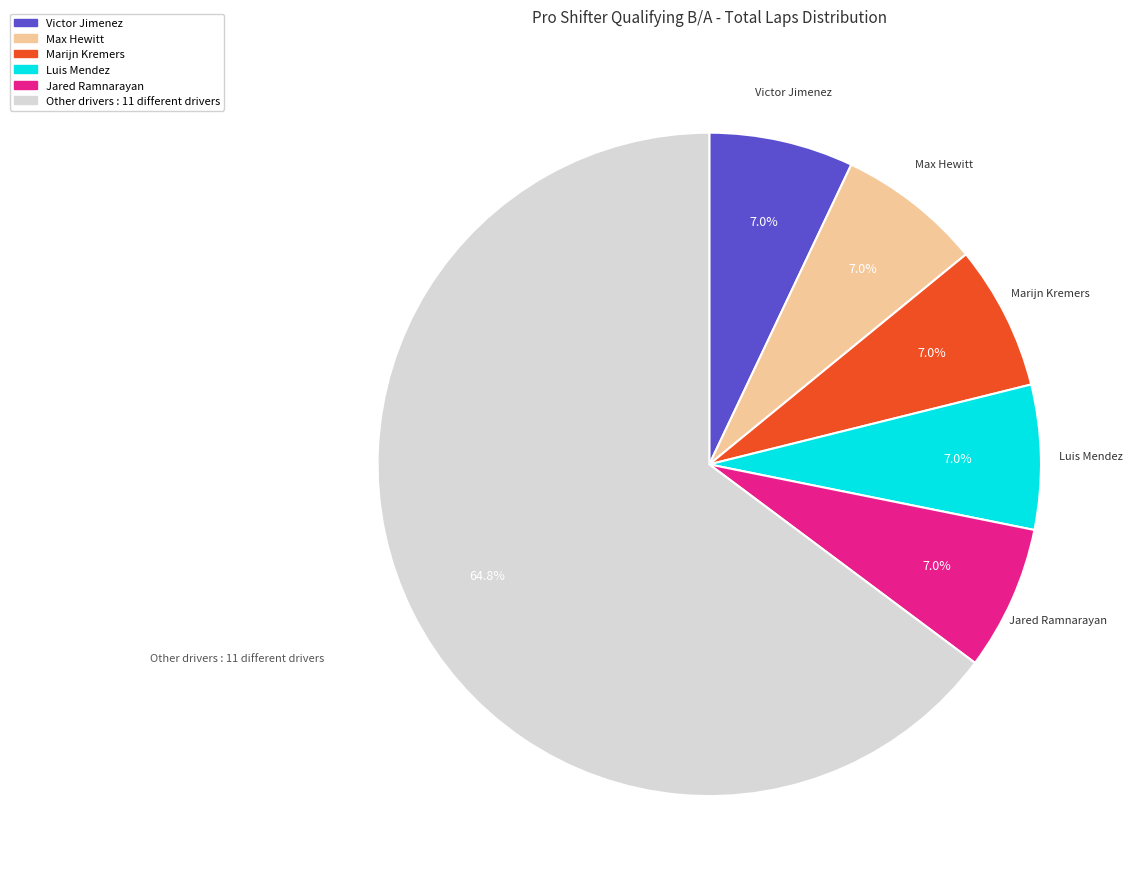

Does any single category account for the majority?

Yes